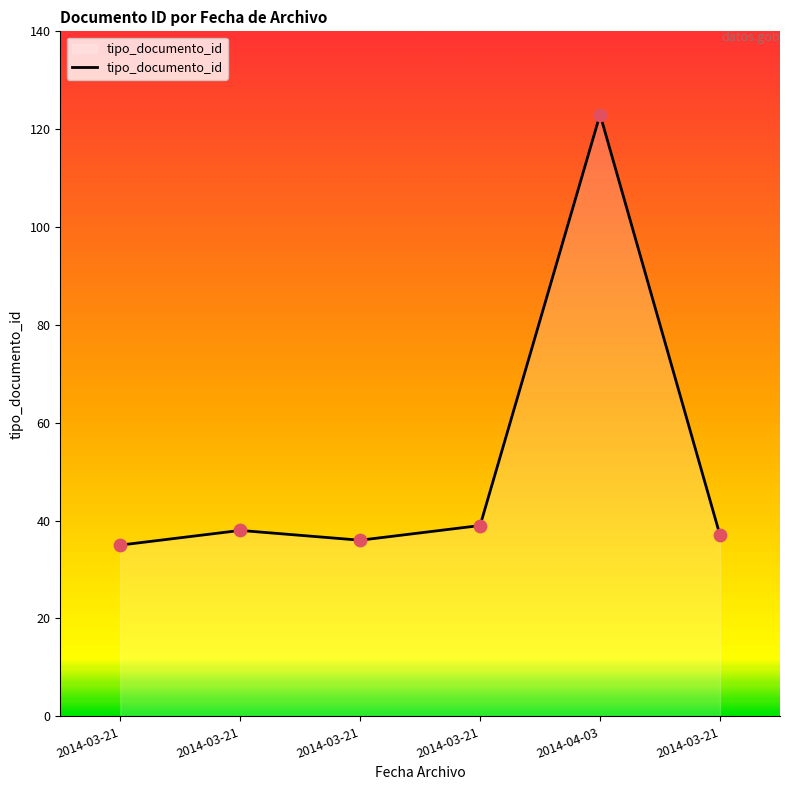

Approximately how many times larger is the value at 2014-03-21 compared to 2014-03-21?

1.1